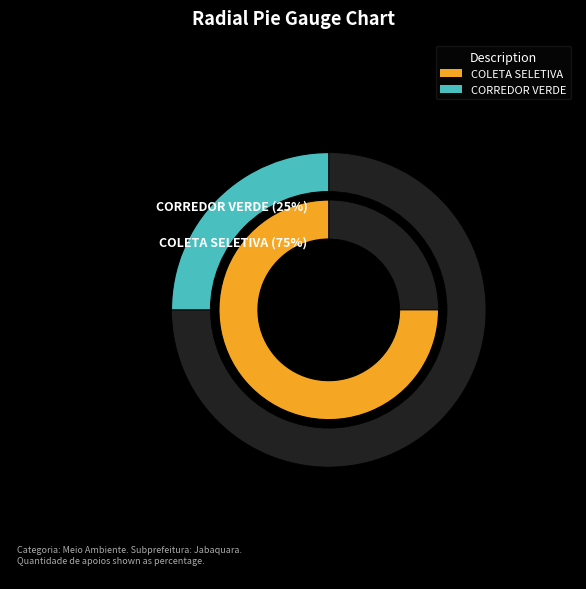

How many slices are in this pie chart?

2